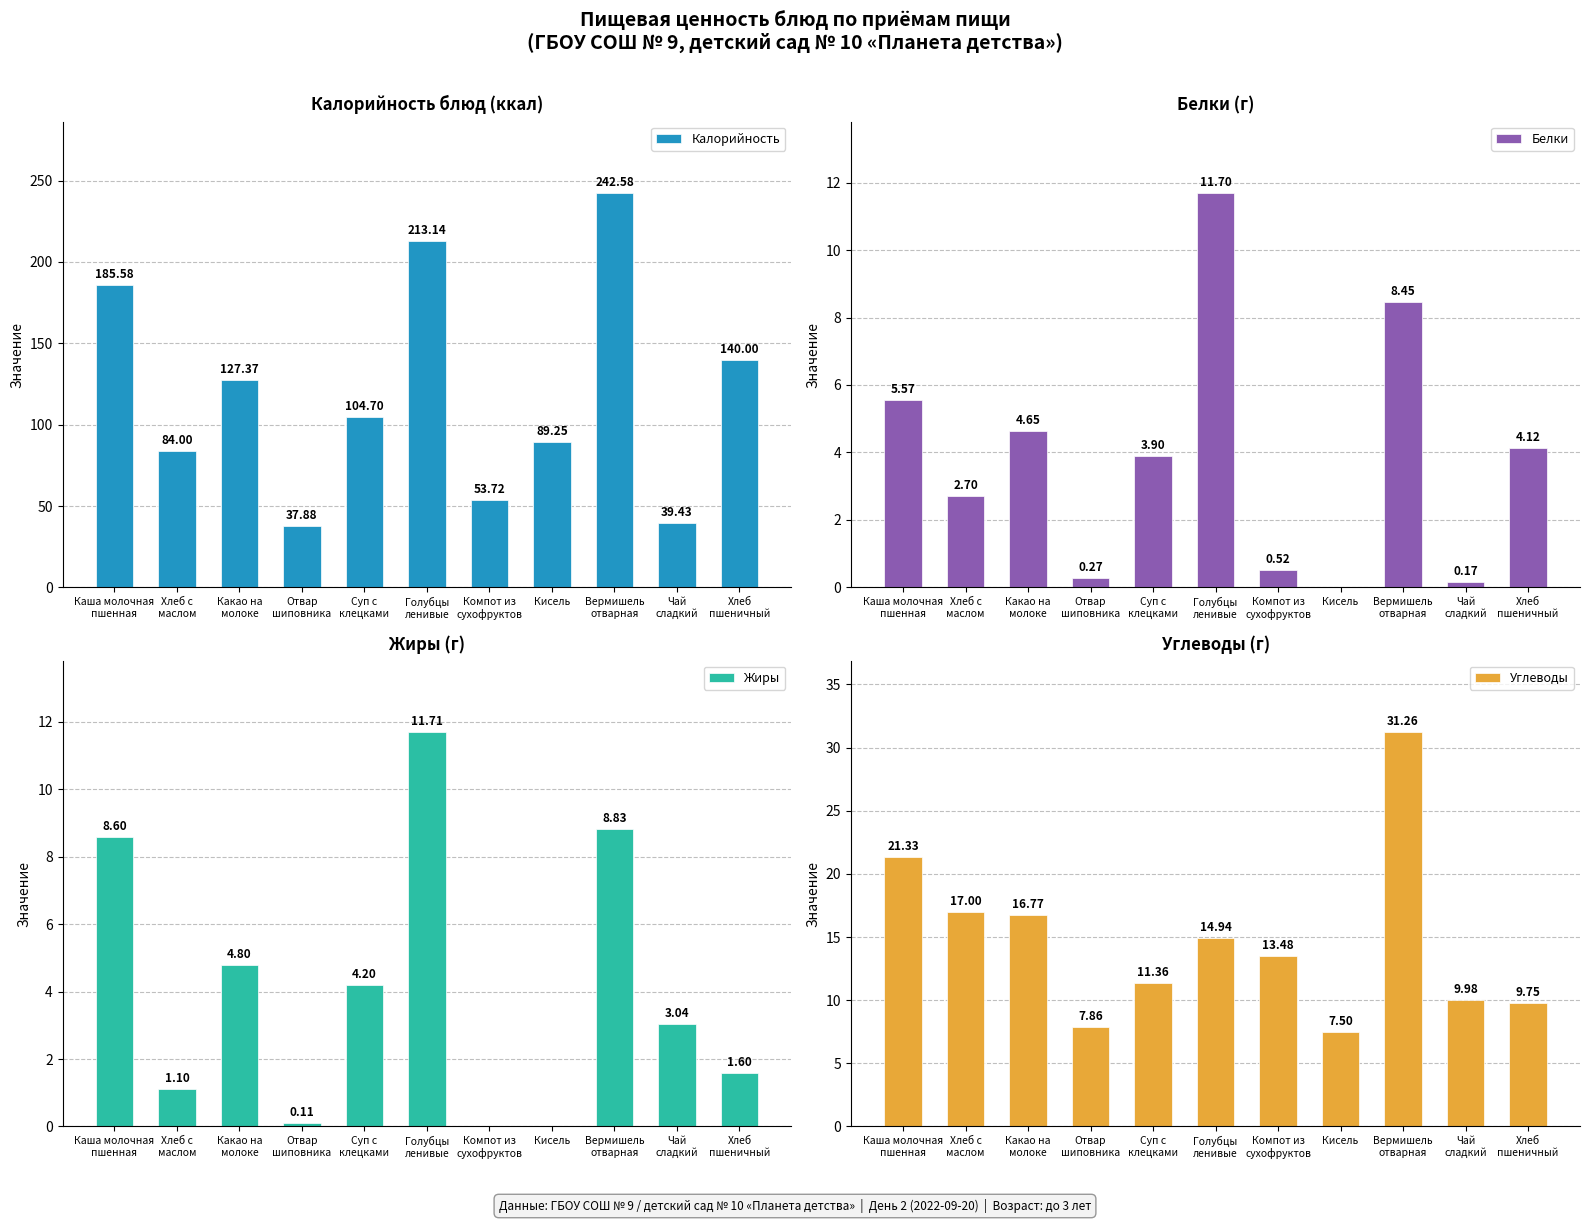

What is the average value of the Углеводы series?

14.7